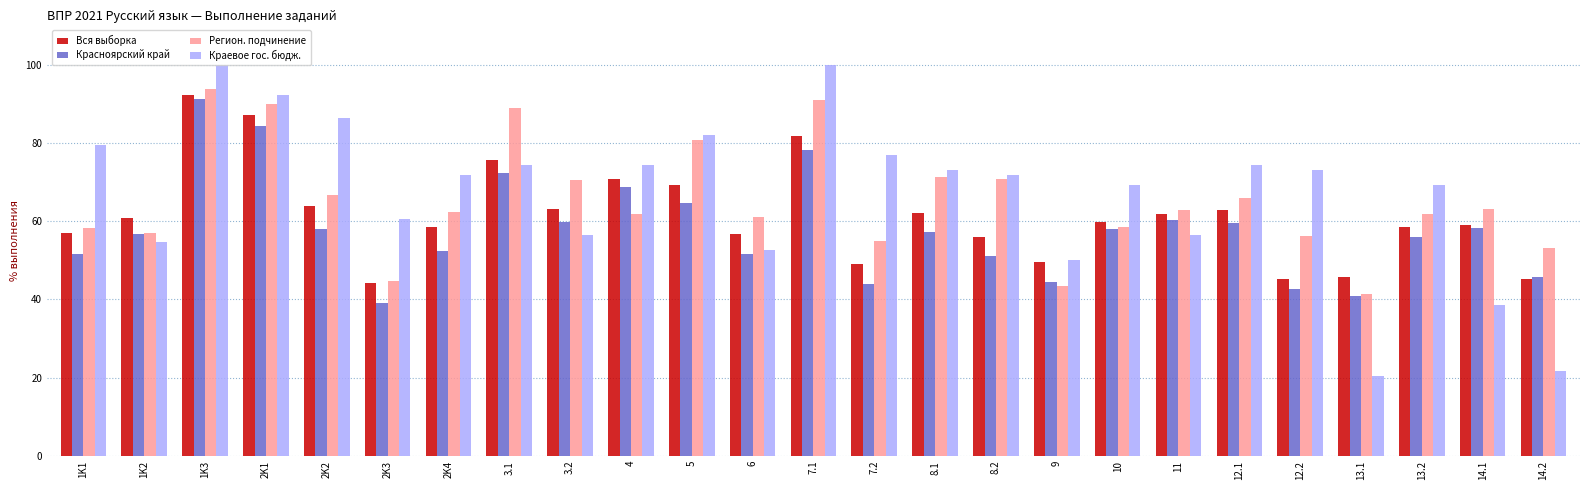

Rank the series by their average value, from highest to lowest.

Краевое гос. бюдж., Регион. подчинение, Вся выборка, Красноярский край